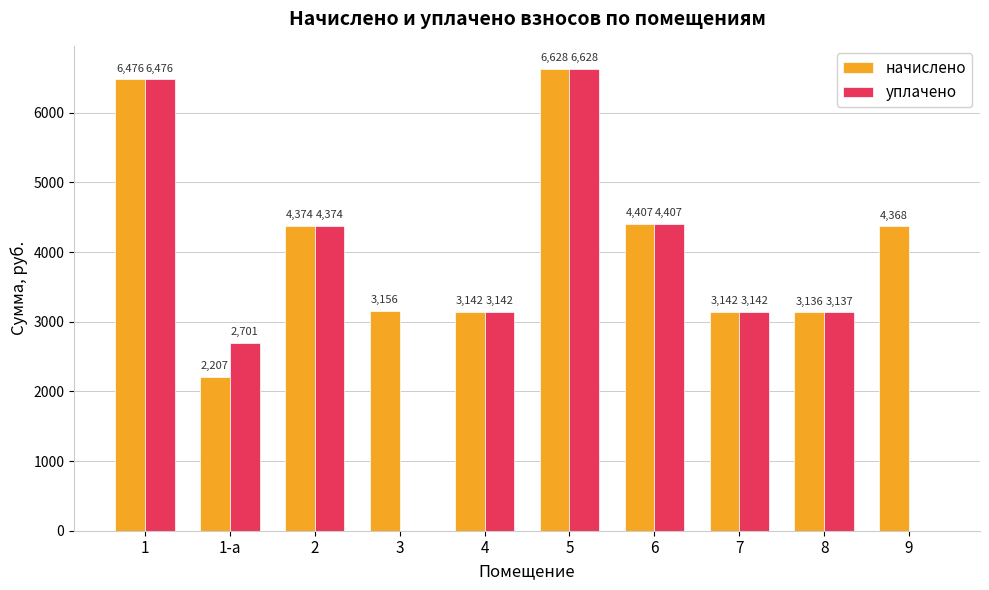

How many data points in начислено are above 4367?

5